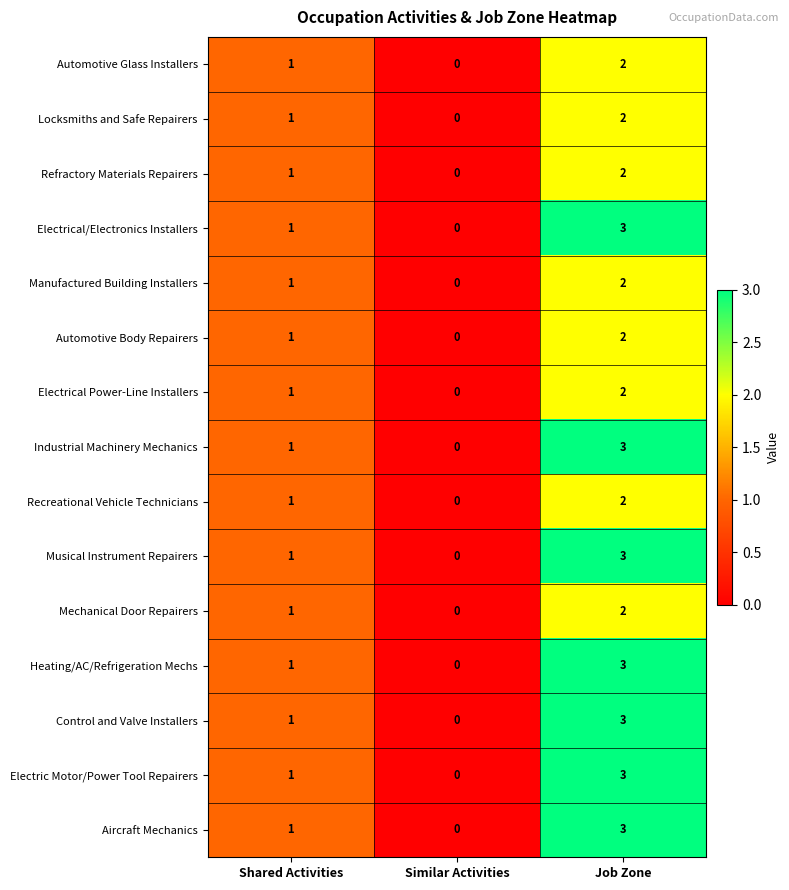

What is the sum of all Heating/AC/Refrigeration Mechs values?

4